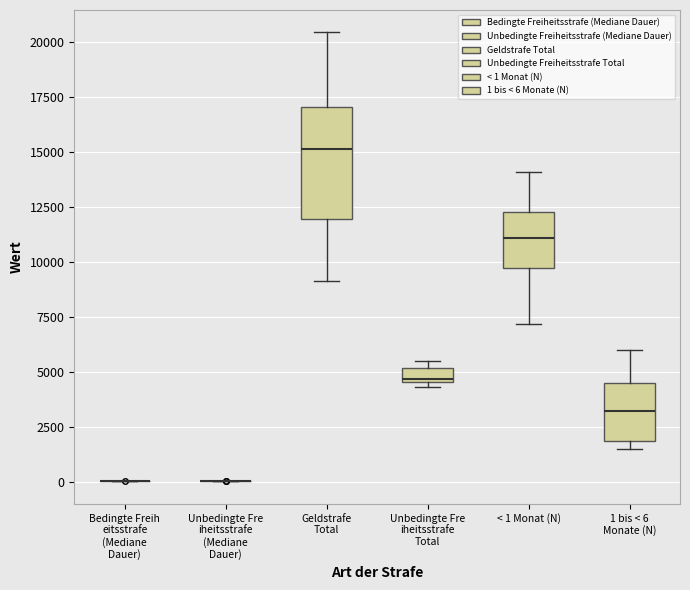

Which box is the tallest, from its lower edge to its upper edge?

Geldstrafe Total